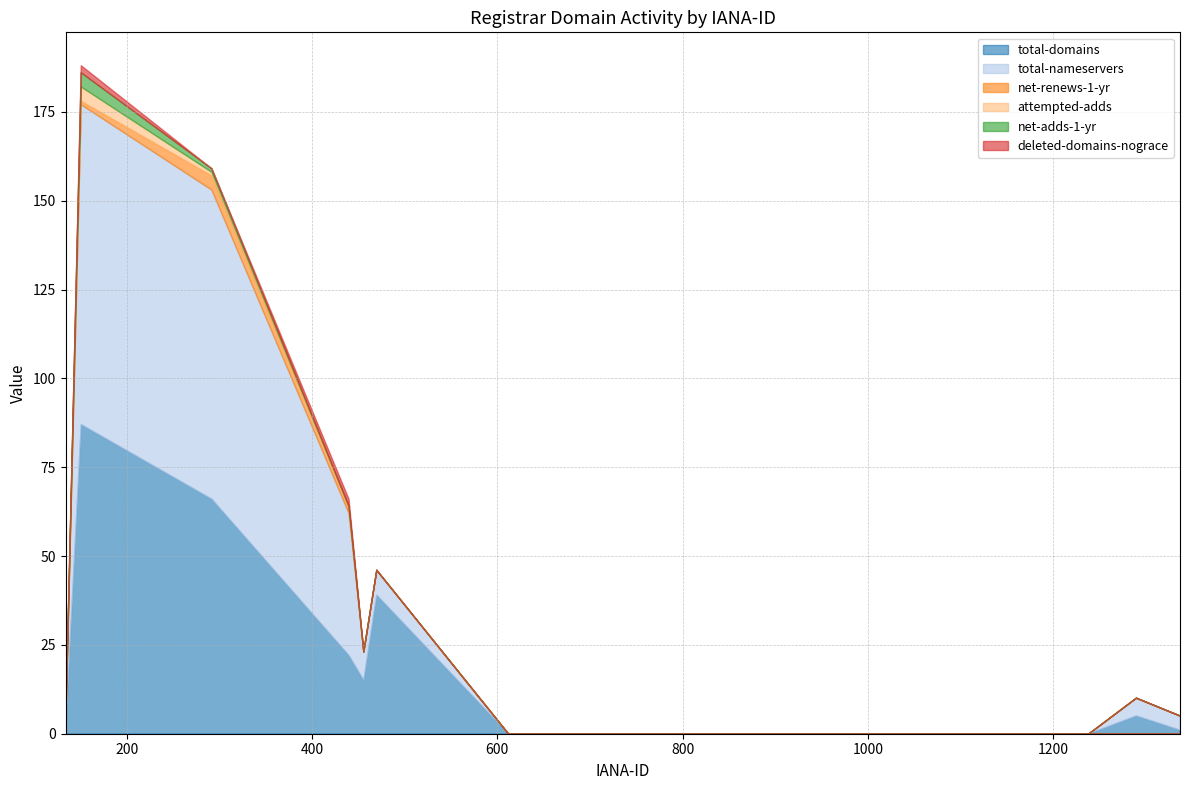

Where is the first local maximum for deleted-domains-nograce?

151